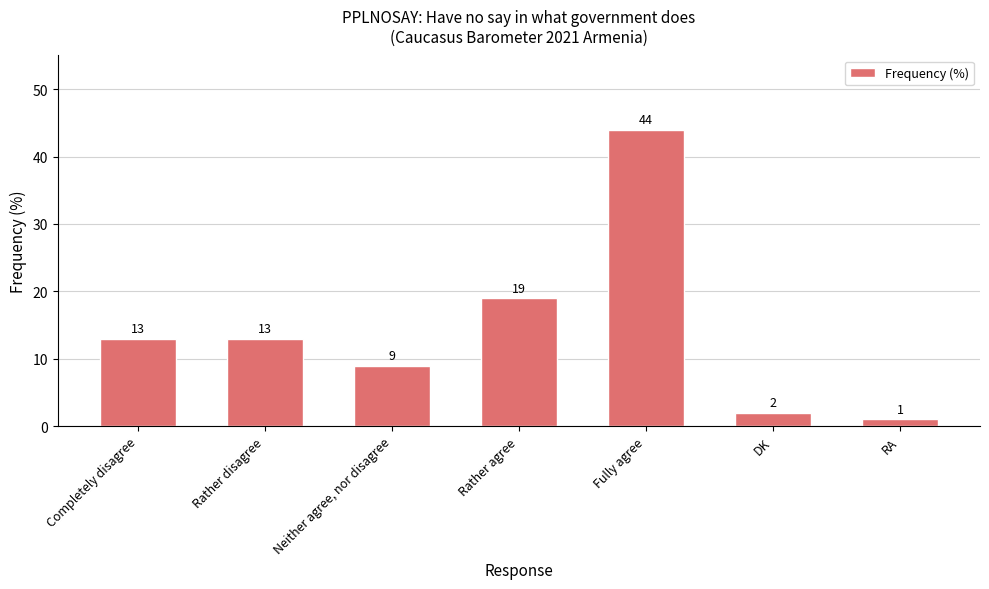

Which label corresponds to the largest value in the chart?

Fully agree